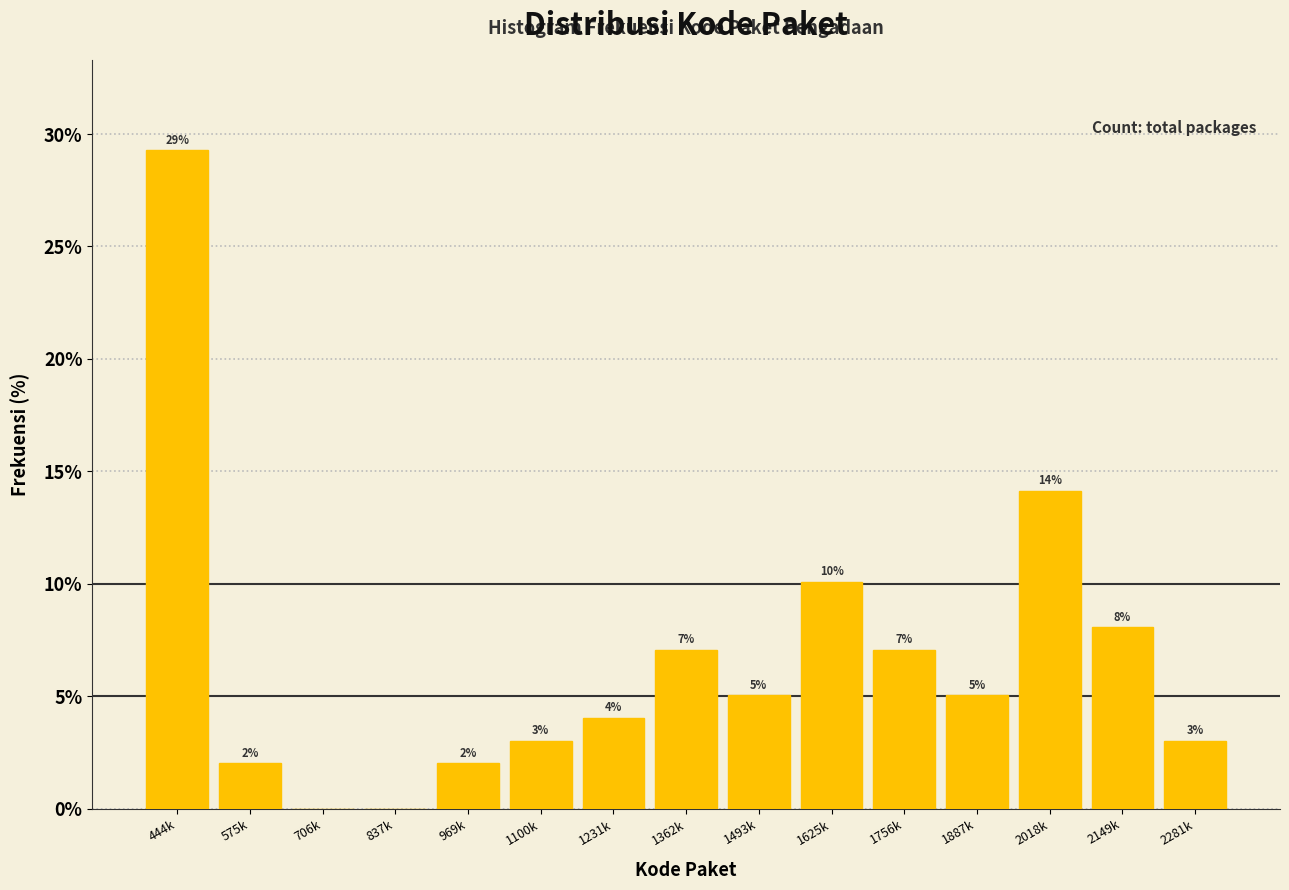

Which has a higher value, 1756k or 2149k?

2149k